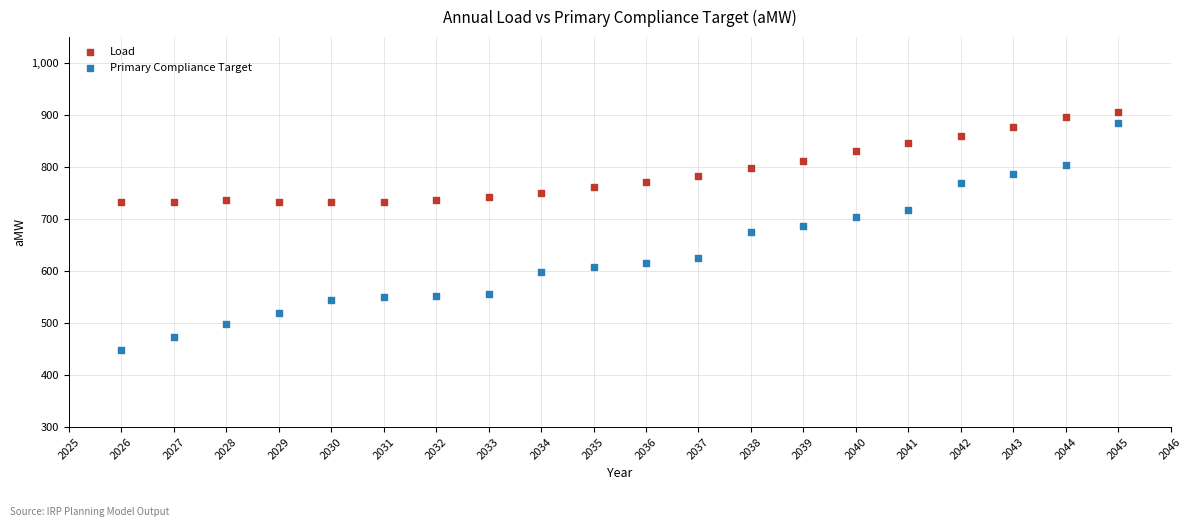

In the Primary Compliance Target series, what Y value is closest to 666?

675.9